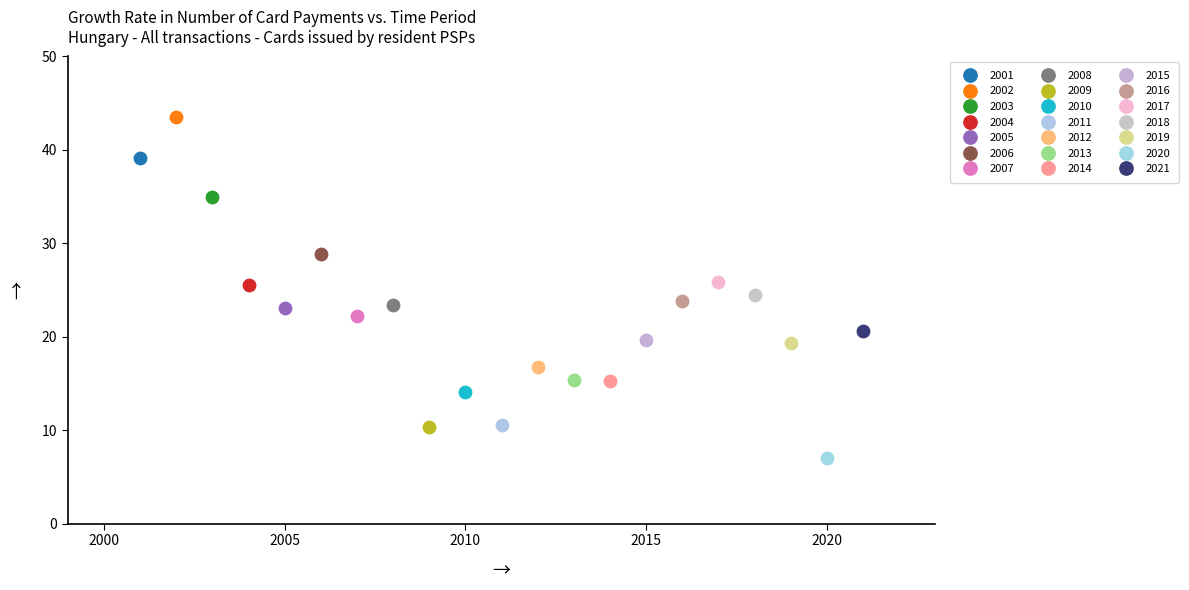

What are all the series names shown in the legend?

2001, 2002, 2003, 2004, 2005, 2006, 2007, 2008, 2009, 2010, 2011, 2012, 2013, 2014, 2015, 2016, 2017, 2018, 2019, 2020, 2021